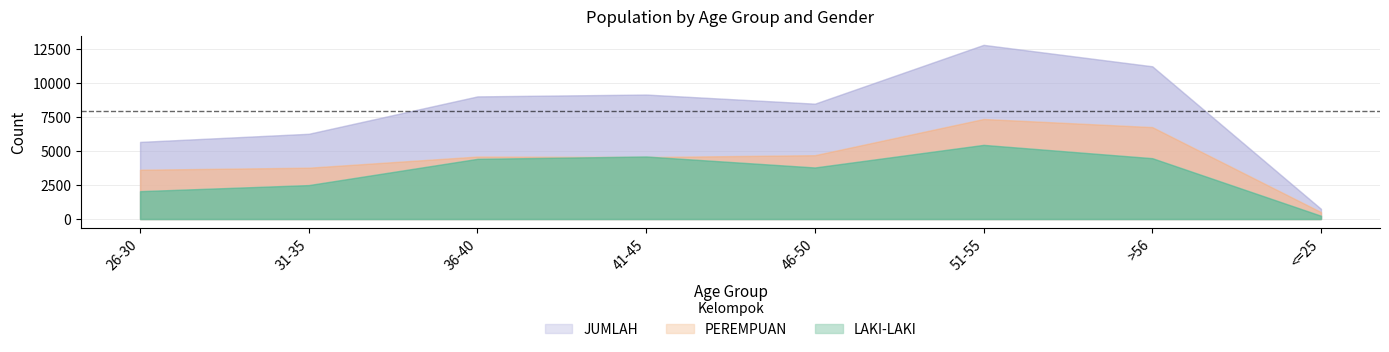

How many lines are shown in the chart?

3